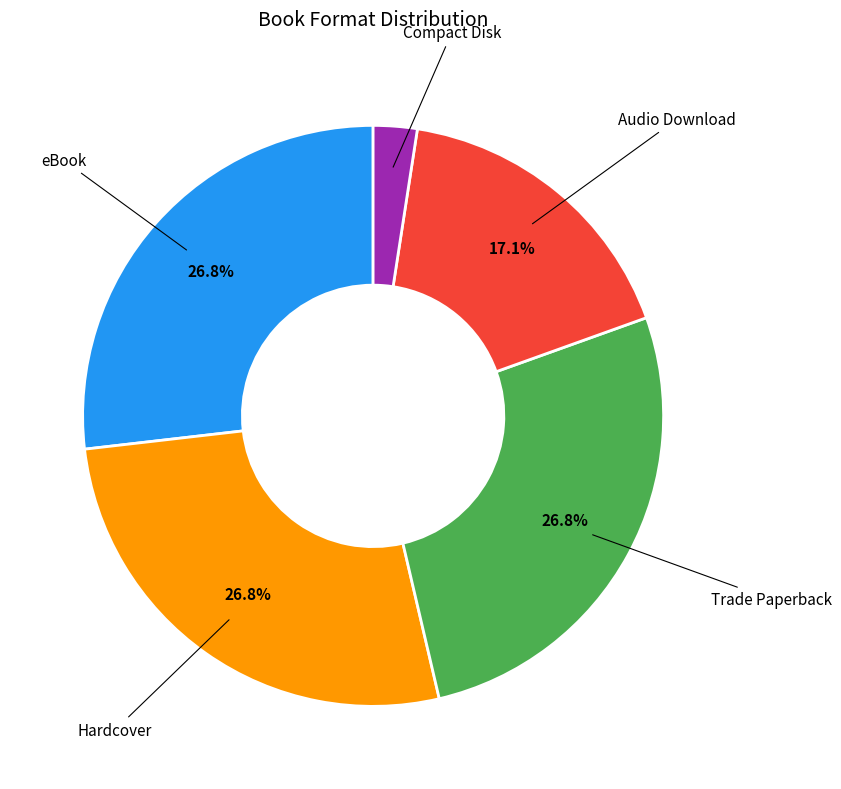

Is there a majority slice in this chart?

No